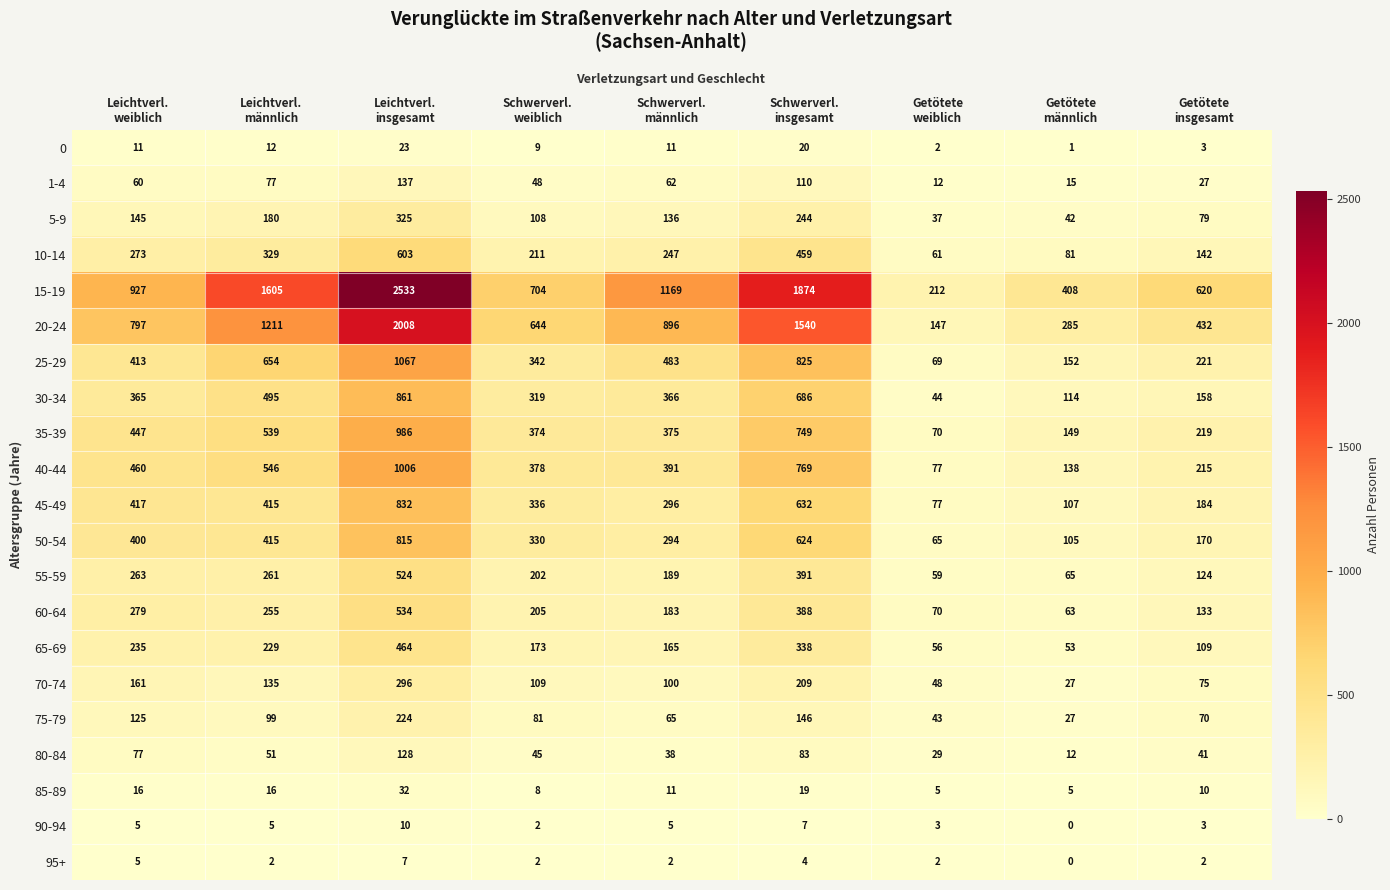

What is the difference between the second highest and minimum values in the 25-29 series?

756